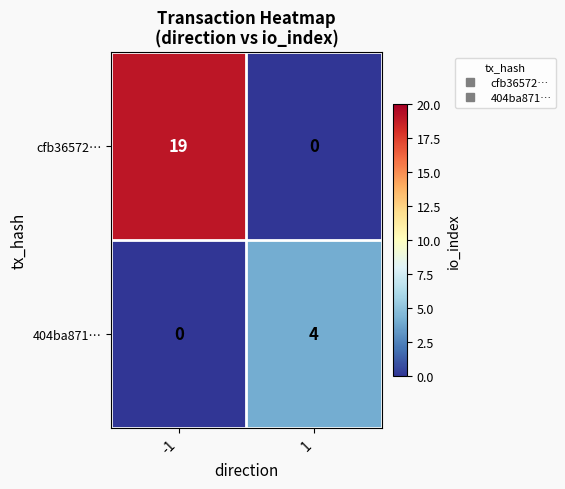

Which series has the largest range (max minus min)?

cfb36572…